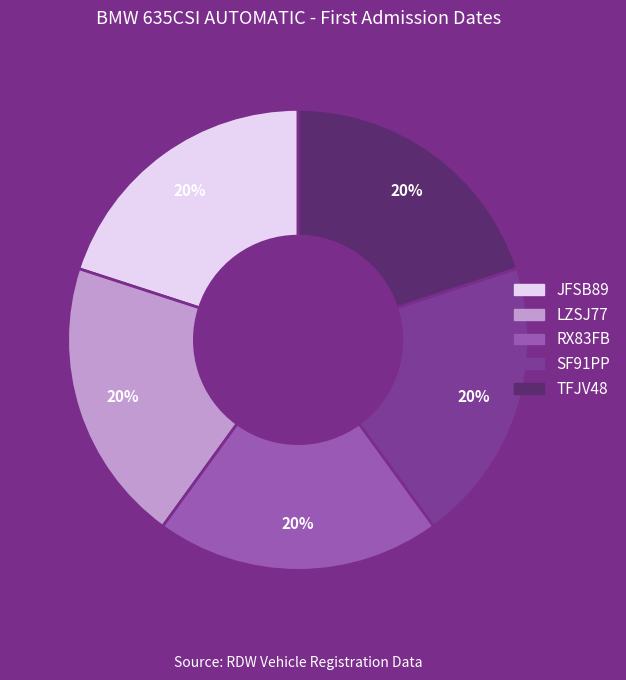

What is the ratio of the value at JFSB89 to the value at LZSJ77?

1.0